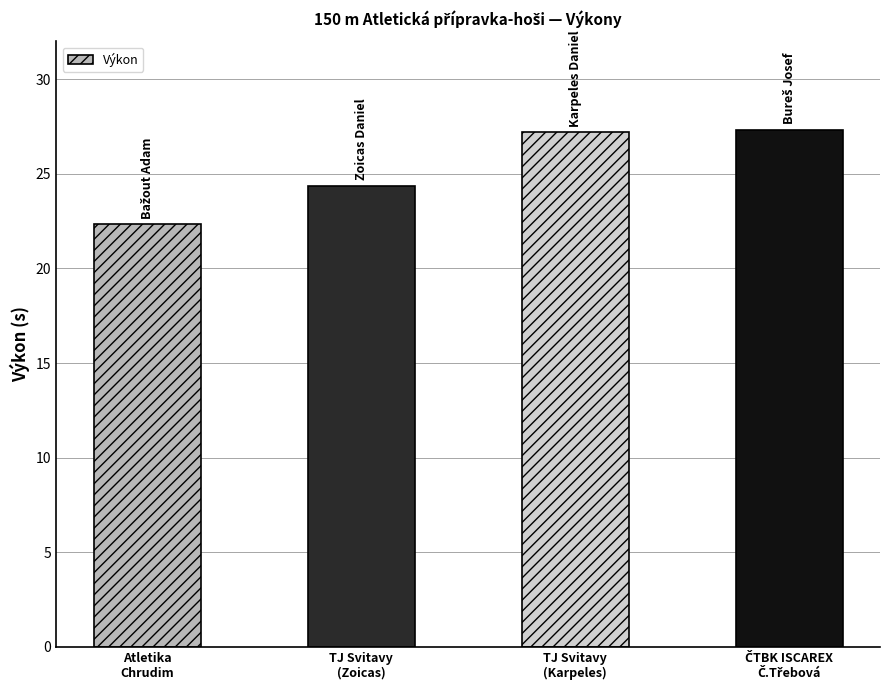

What position from the right is Atletika
Chrudim?

4